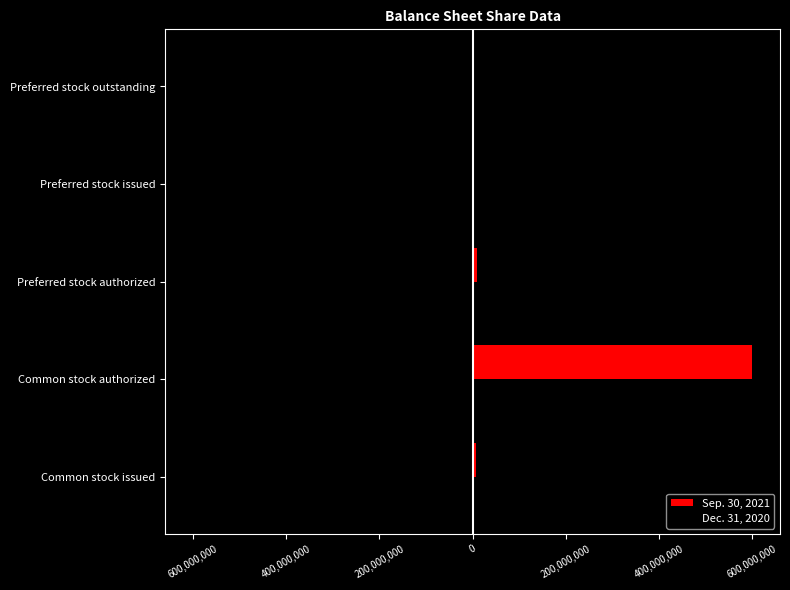

What are all the series names shown in the legend?

Sep. 30, 2021, Dec. 31, 2020